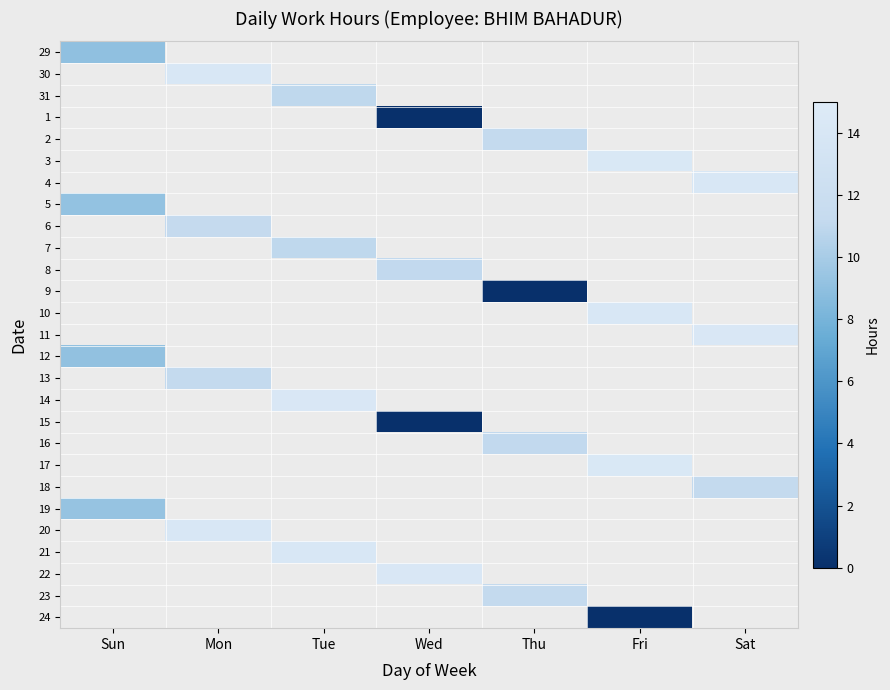

How many series are shown in this chart?

27